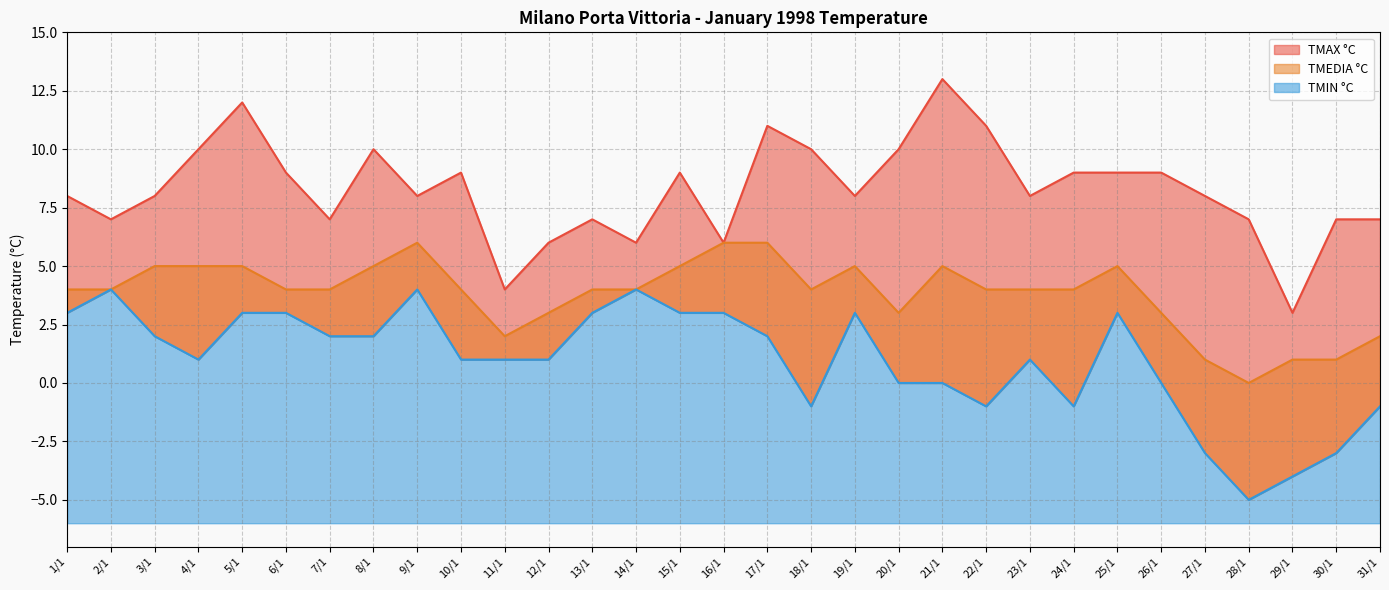

At which category is the sum across all series the highest?

5/1